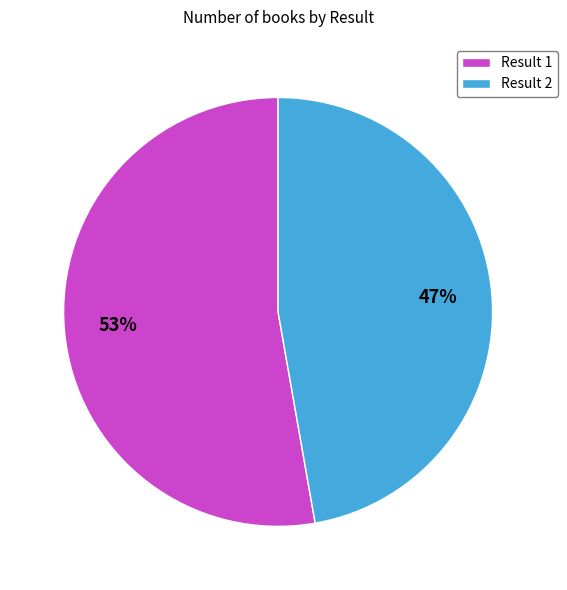

Combined, do Result 2 and Result 1 account for over 50%?

Yes